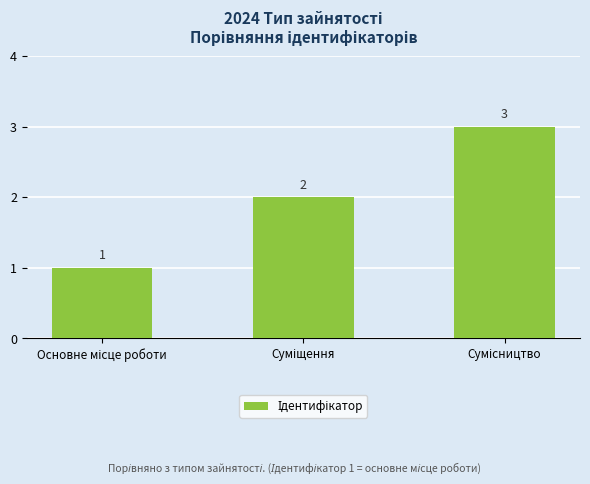

Count the values in the range 1 to 3.

3